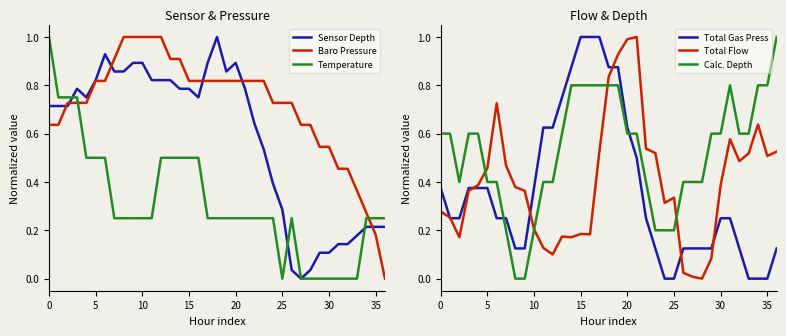

What is the sum of the Calc. Depth values at 5 and 35?

1.2